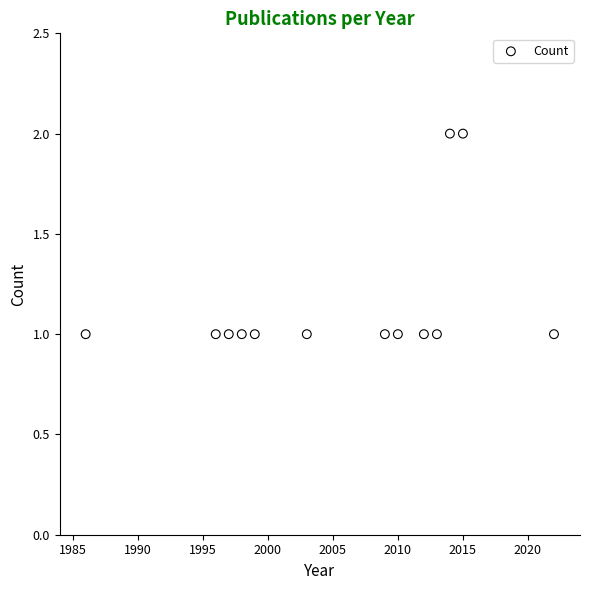

What is the range of X values (max minus min)?

36